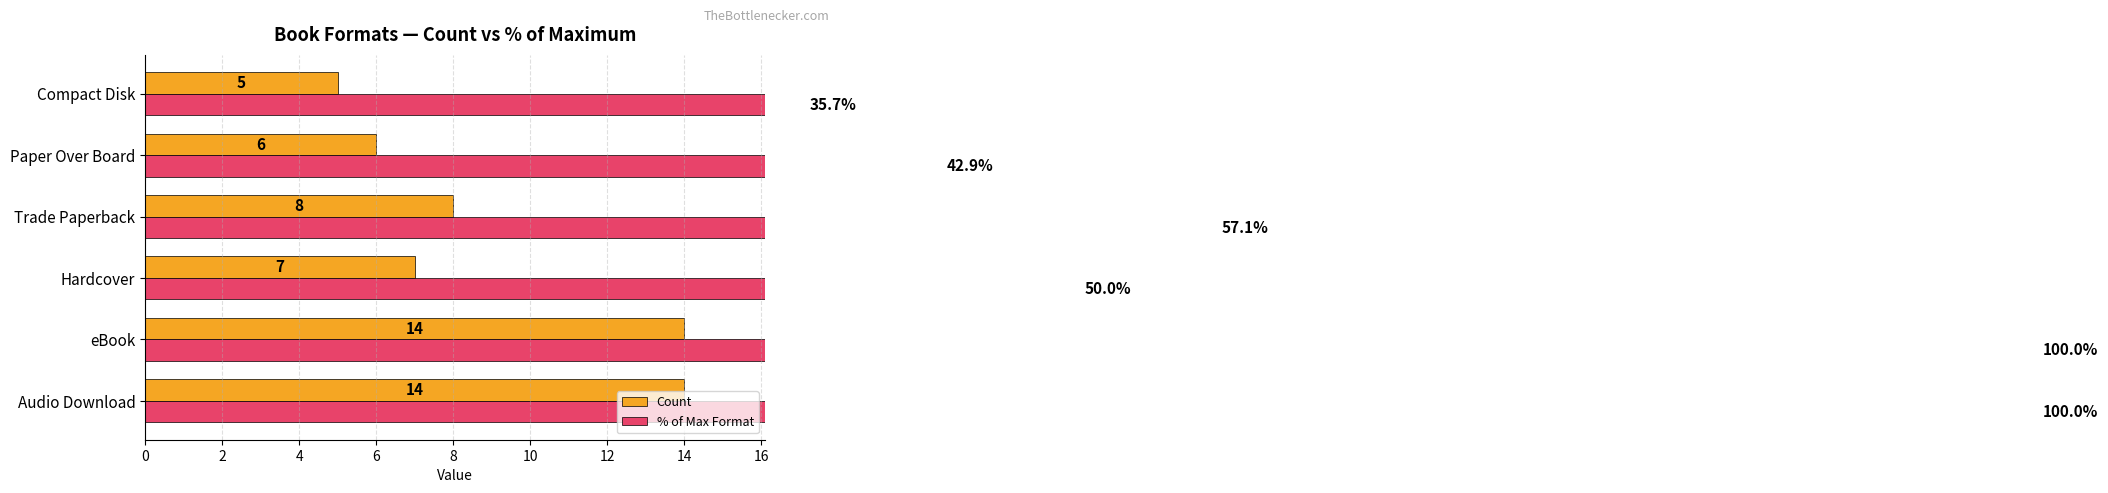

What is the average value of the % of Max Format series?

64.3